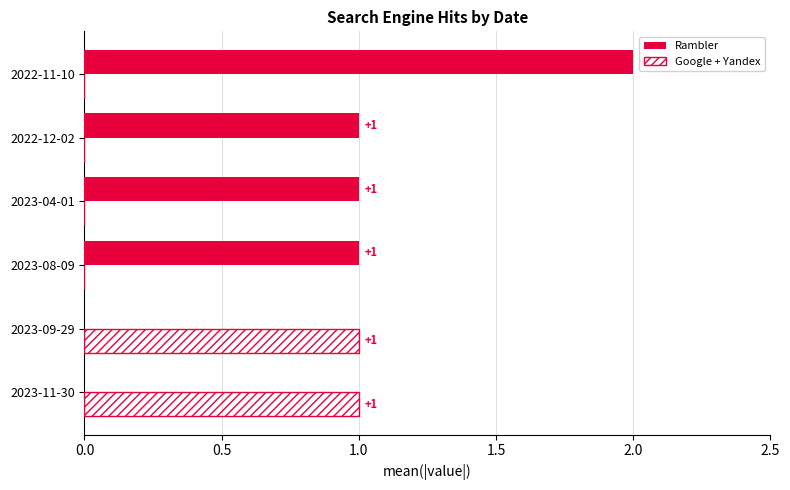

How many Google + Yandex values are between 0 and 1?

6